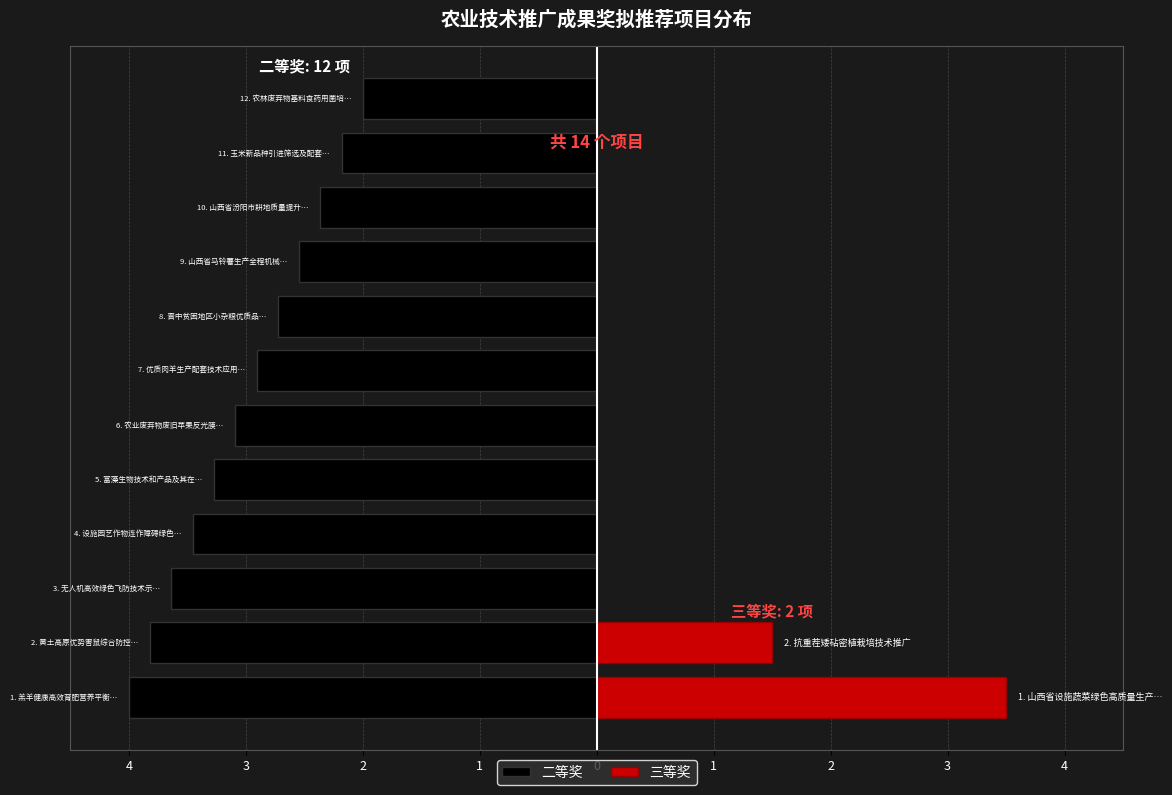

Between 二等奖 and 三等奖, which is larger?

二等奖